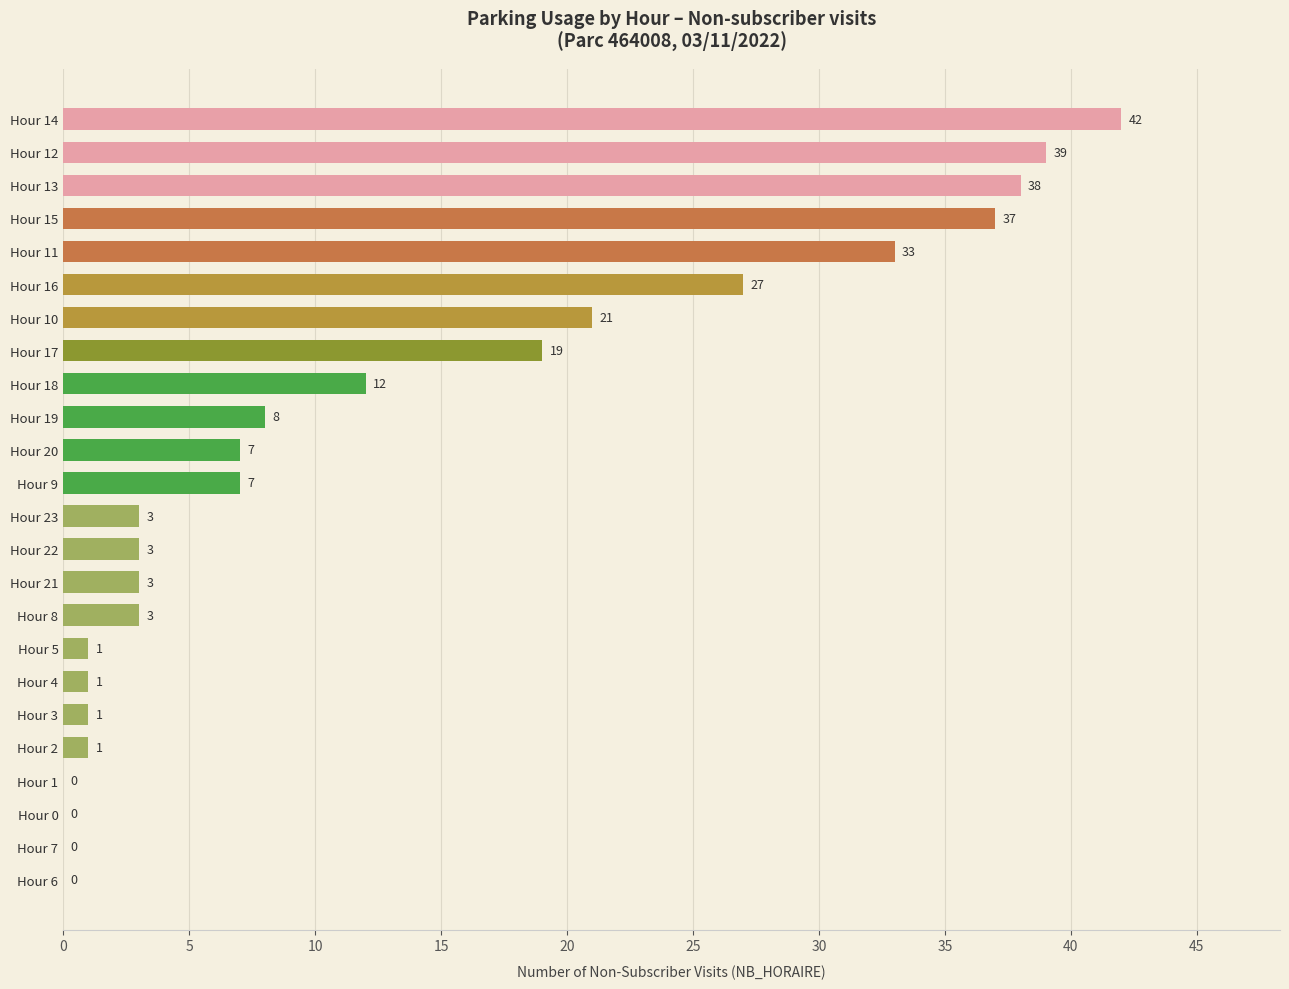

True or false: the data shows 31 at Hour 17.

False